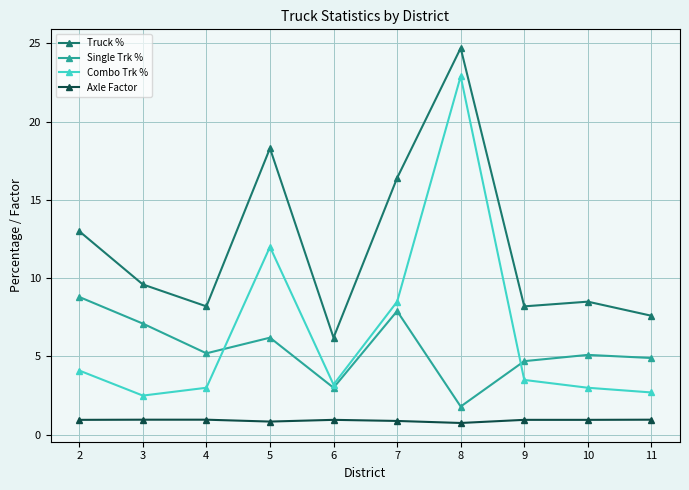

Does the chart display data point markers on the line(s)?

Yes